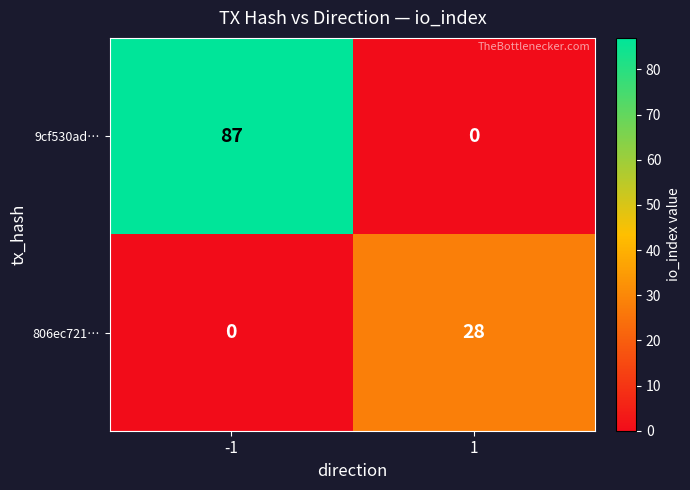

What is the average value of the 806ec721… series?

14